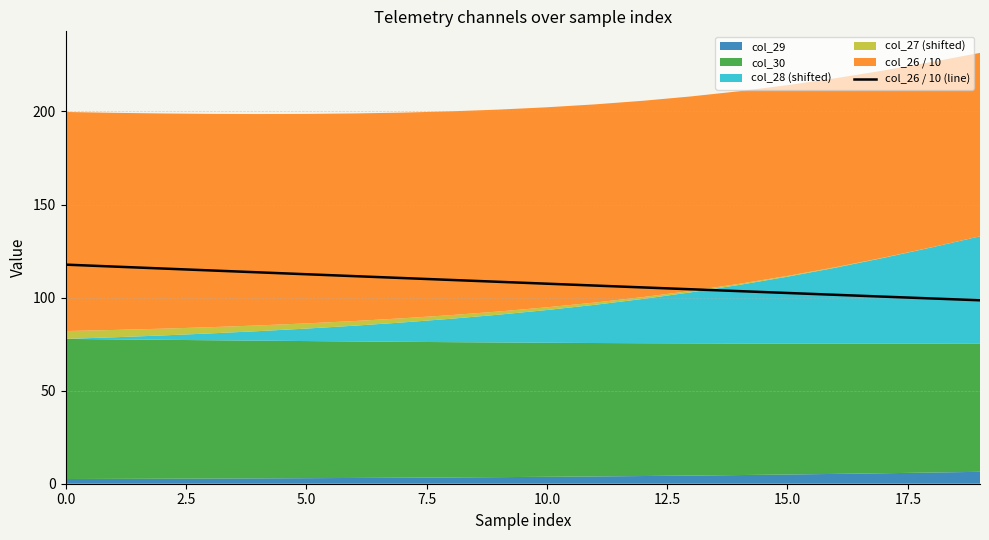

What is the maximum value for col_26 / 10 (line)?

117.7